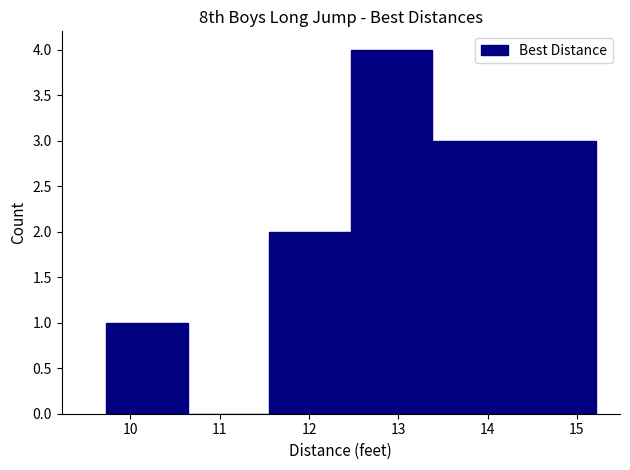

Which range on the x-axis has the tallest bar?

12.5 to 13.4